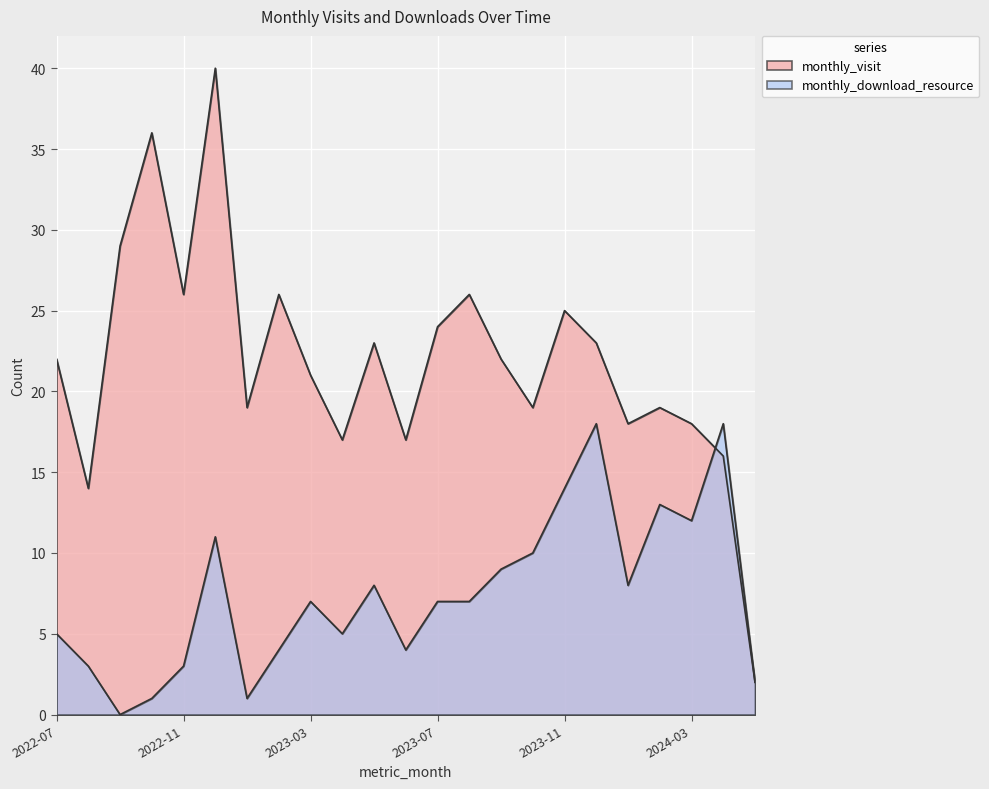

Where is monthly_visit nearest to the value 21?

2023-03